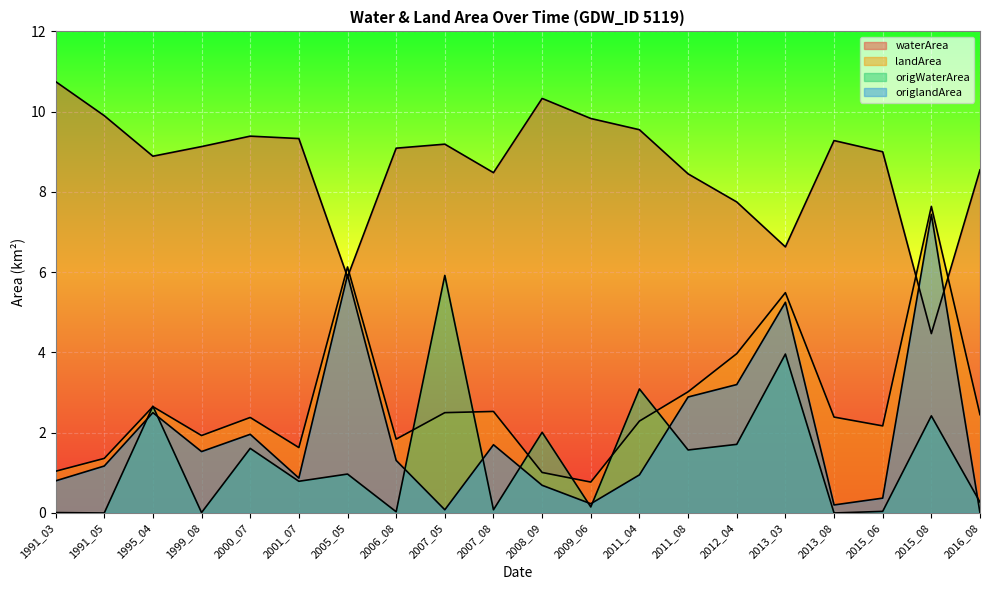

What are all the series names shown in the legend?

waterArea, landArea, origWaterArea, origlandArea